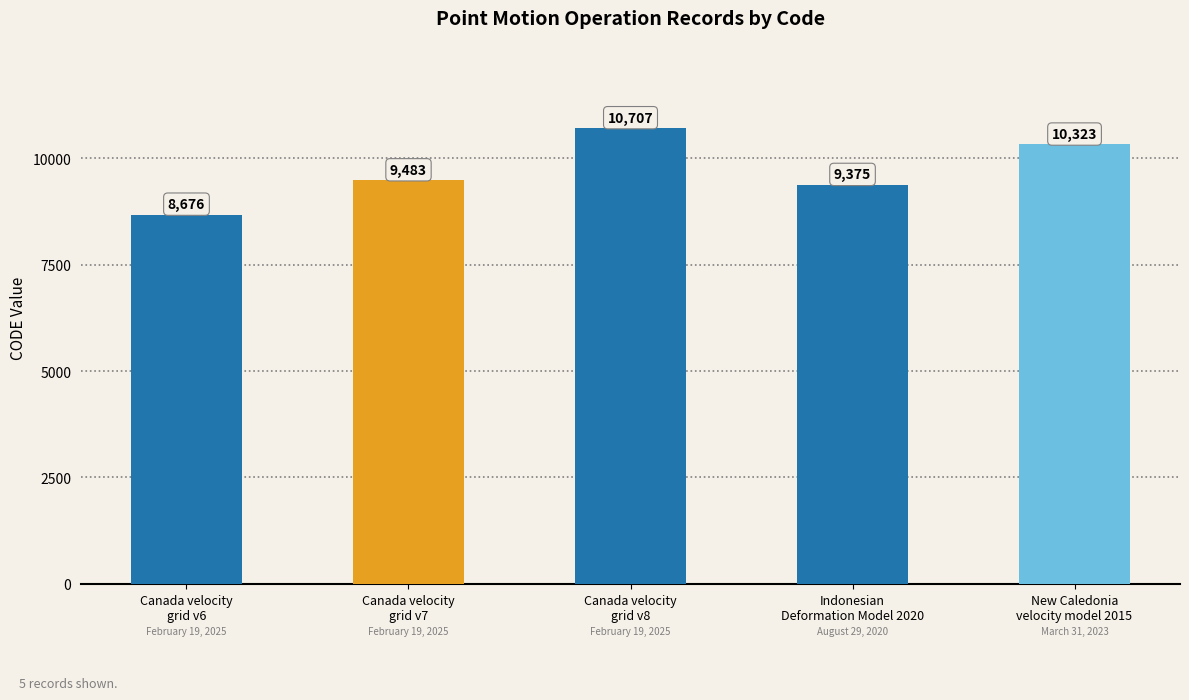

At which category does the chart reach its peak across all series?

Canada velocity
grid v8